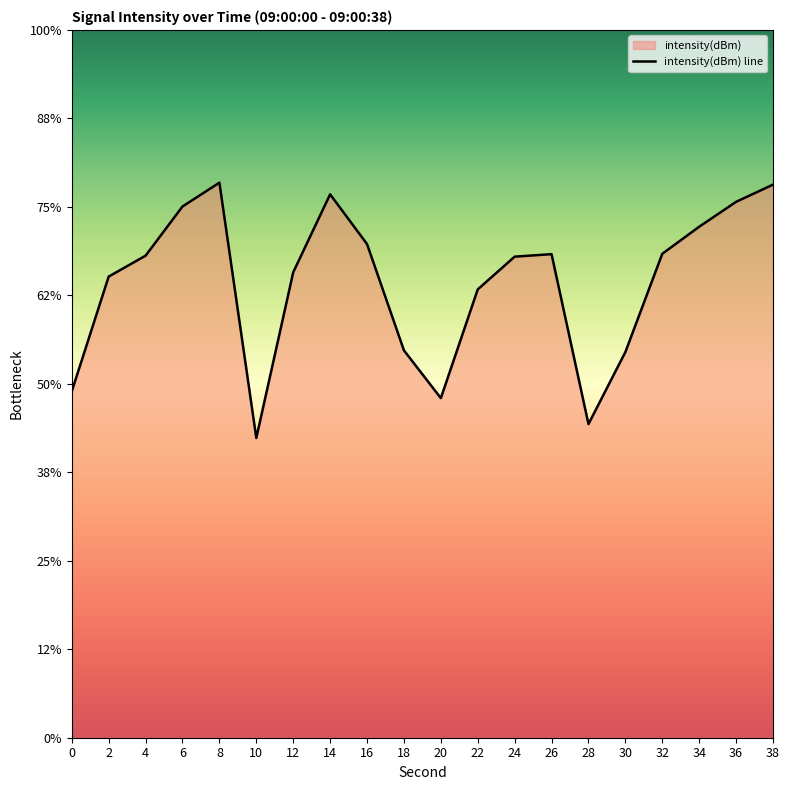

Reading left to right, list all the values displayed in this chart.

0=-135.4	2=-128.9	4=-127.8	6=-125.0	8=-123.6	10=-138.1	12=-128.7	14=-124.3	16=-127.1	18=-133.1	20=-135.8	22=-129.7	24=-127.8	26=-127.7	28=-137.3	30=-133.2	32=-127.7	34=-126.1	36=-124.7	38=-123.7